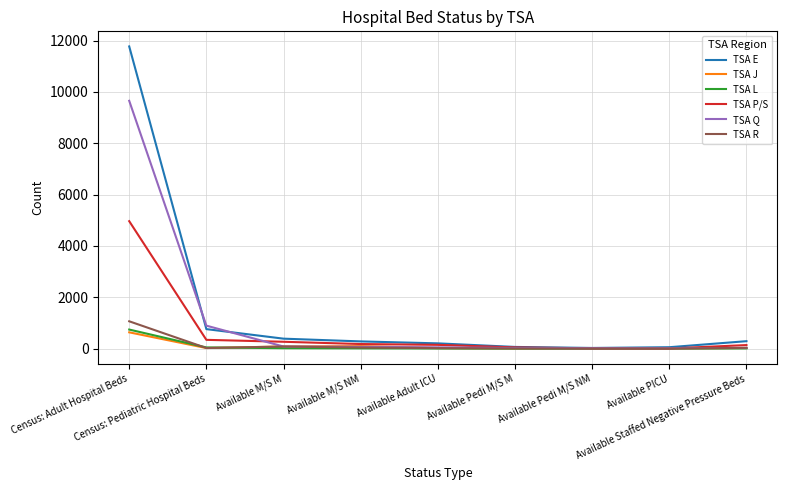

At which label is TSA Q closest to 4835?

Census: Pediatric Hospital Beds